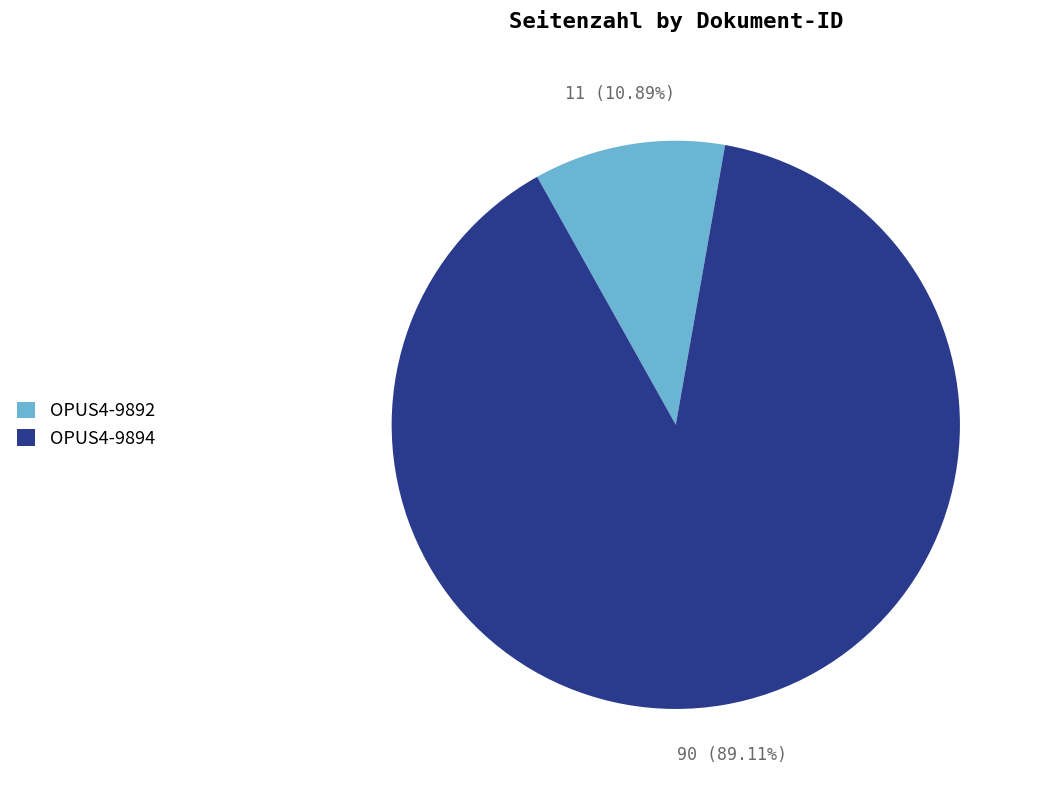

True or false: OPUS4-9894 accounts for 89% of the total.

True